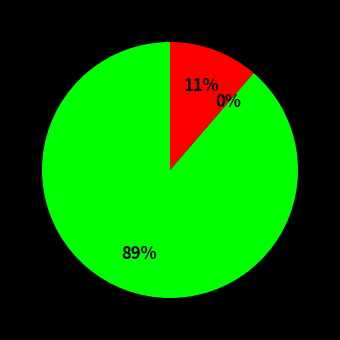

To the nearest percent, what is the average slice percentage?

33%